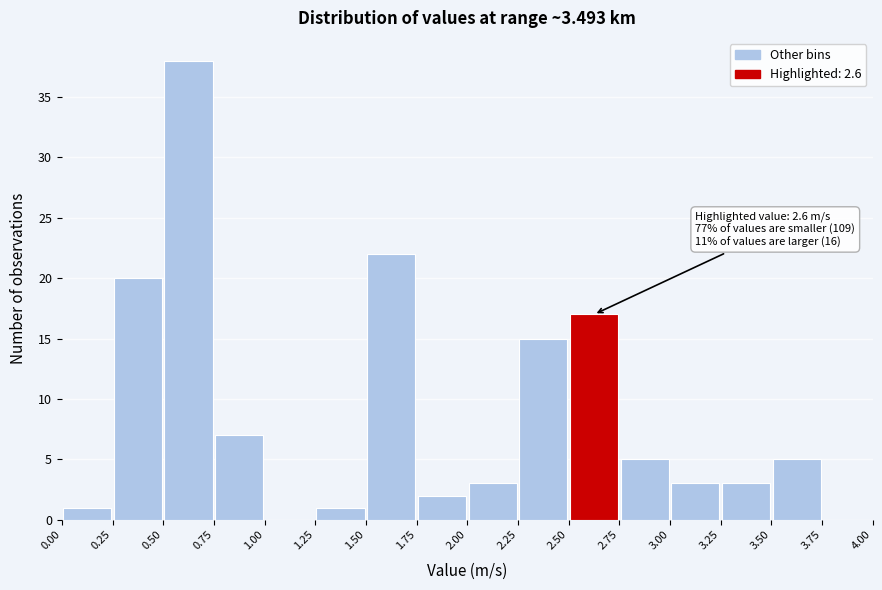

Which range on the x-axis has the tallest bar?

0.50 to 0.75